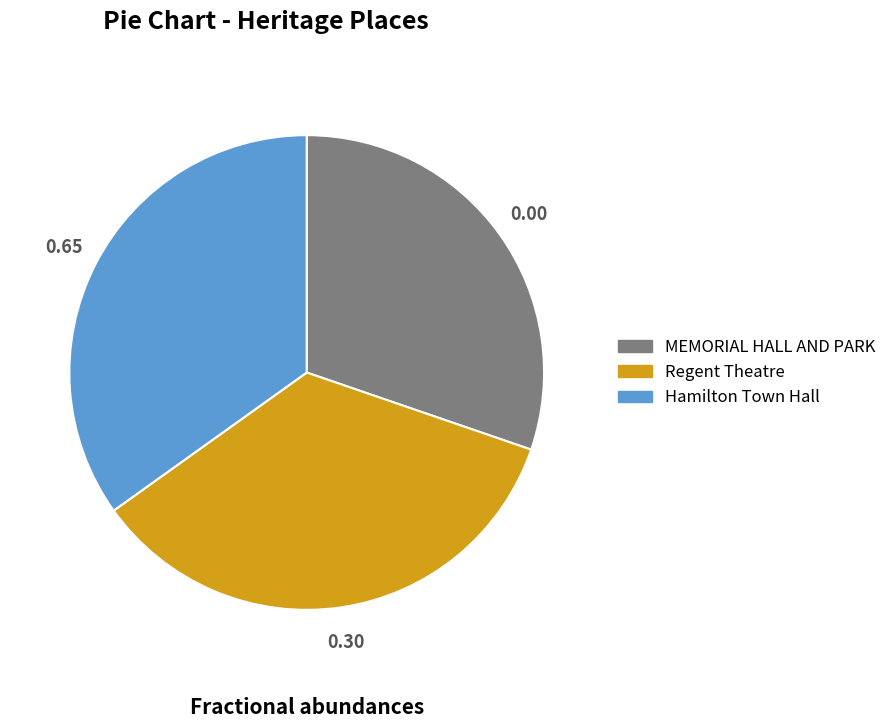

True or false: Hamilton Town Hall accounts for 45% of the total.

False